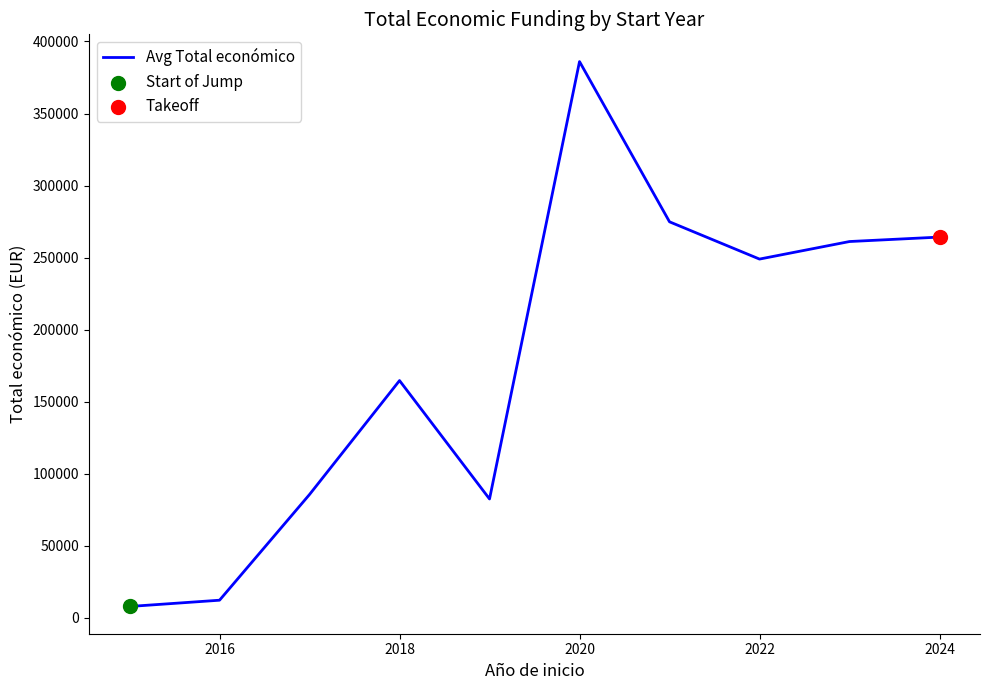

What is the greatest value displayed?

386043.0